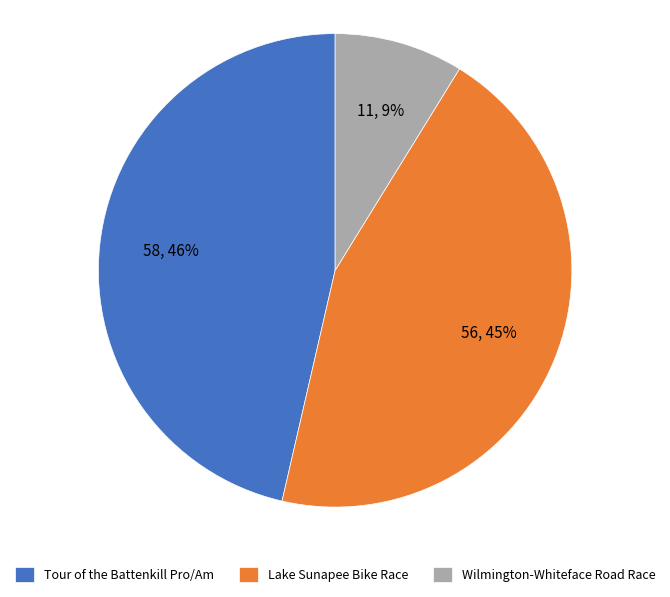

Combined, do Tour of the Battenkill Pro/Am and Wilmington-Whiteface Road Race account for over 50%?

Yes